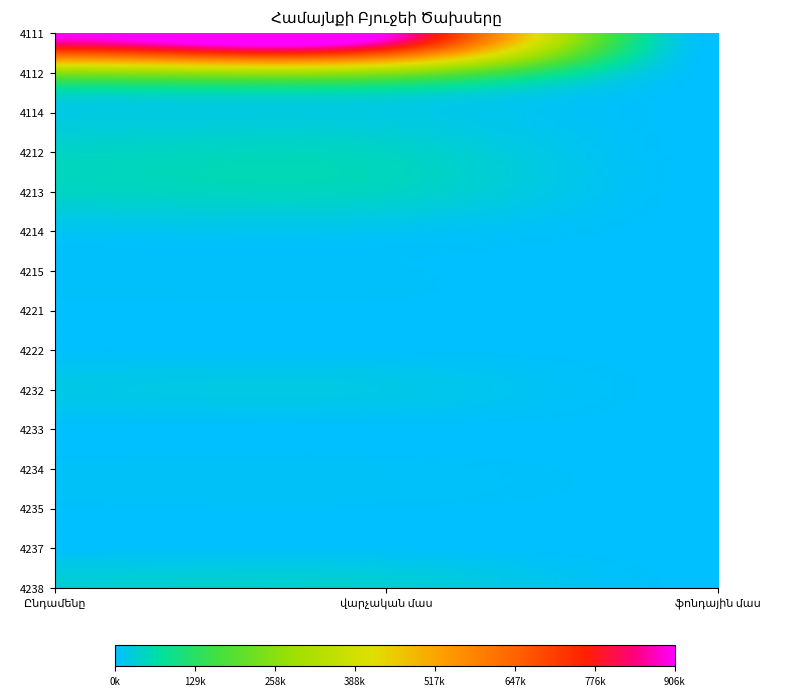

What is the difference between the 4232 values at ֆոնդային մաս and Ընդամենը?

19000